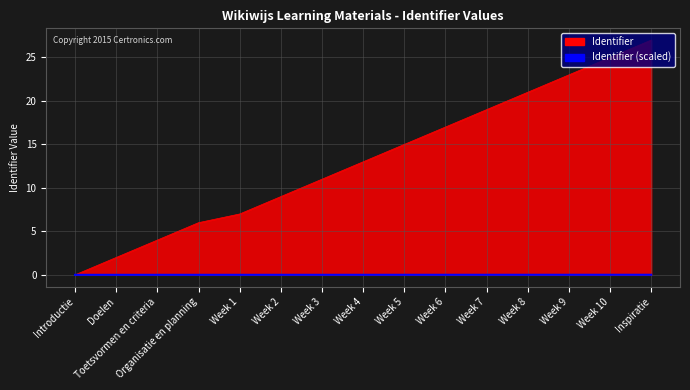

The Identifier (scaled) series shows 0.0 at Week 1. True or false?

True